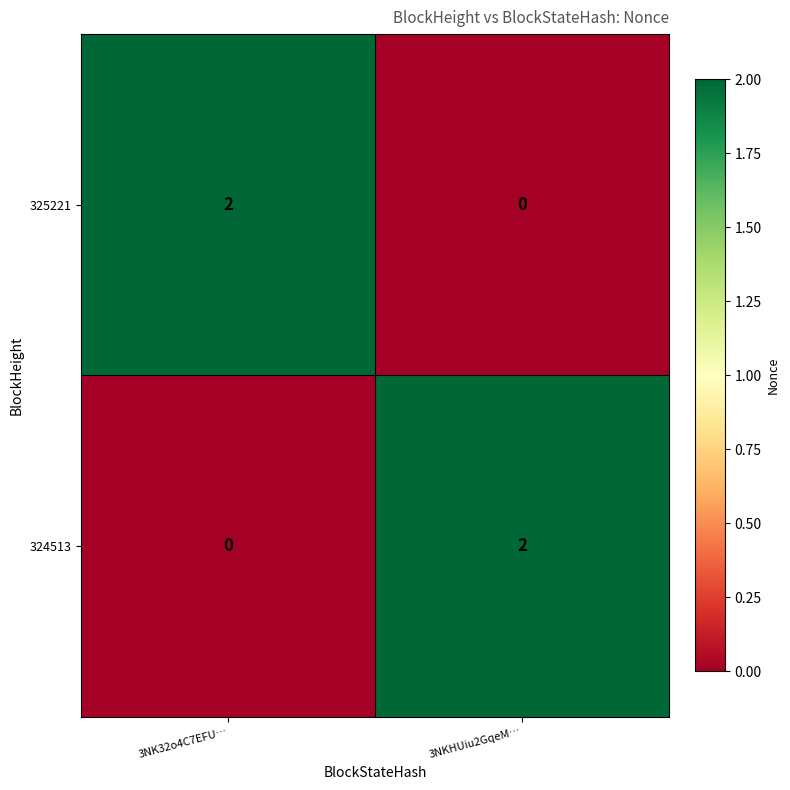

What is the spread (max minus min) of values at 3NK32o4C7EFU…?

2